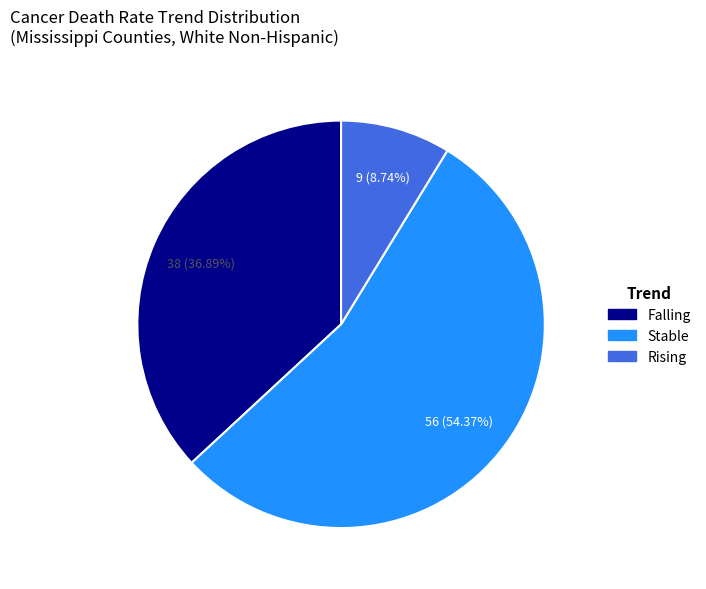

Count the number of slices in the pie.

3